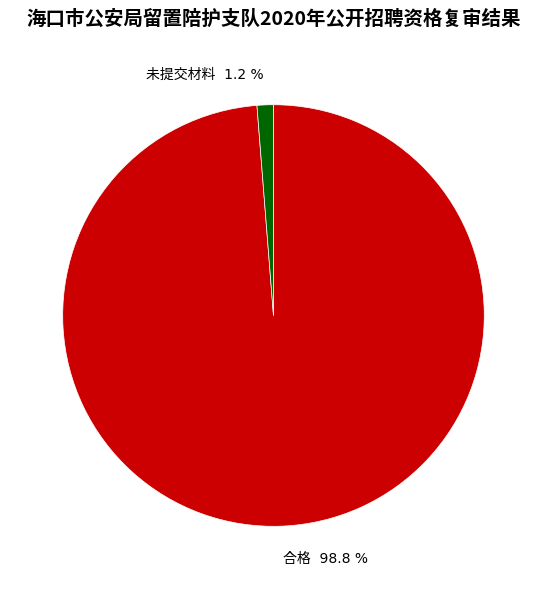

Does any single category account for the majority?

Yes